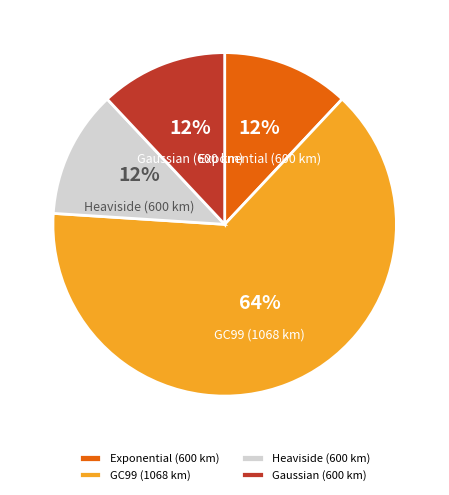

Approximately how many times larger is the value at Heaviside (600 km) compared to GC99 (1068 km)?

0.2